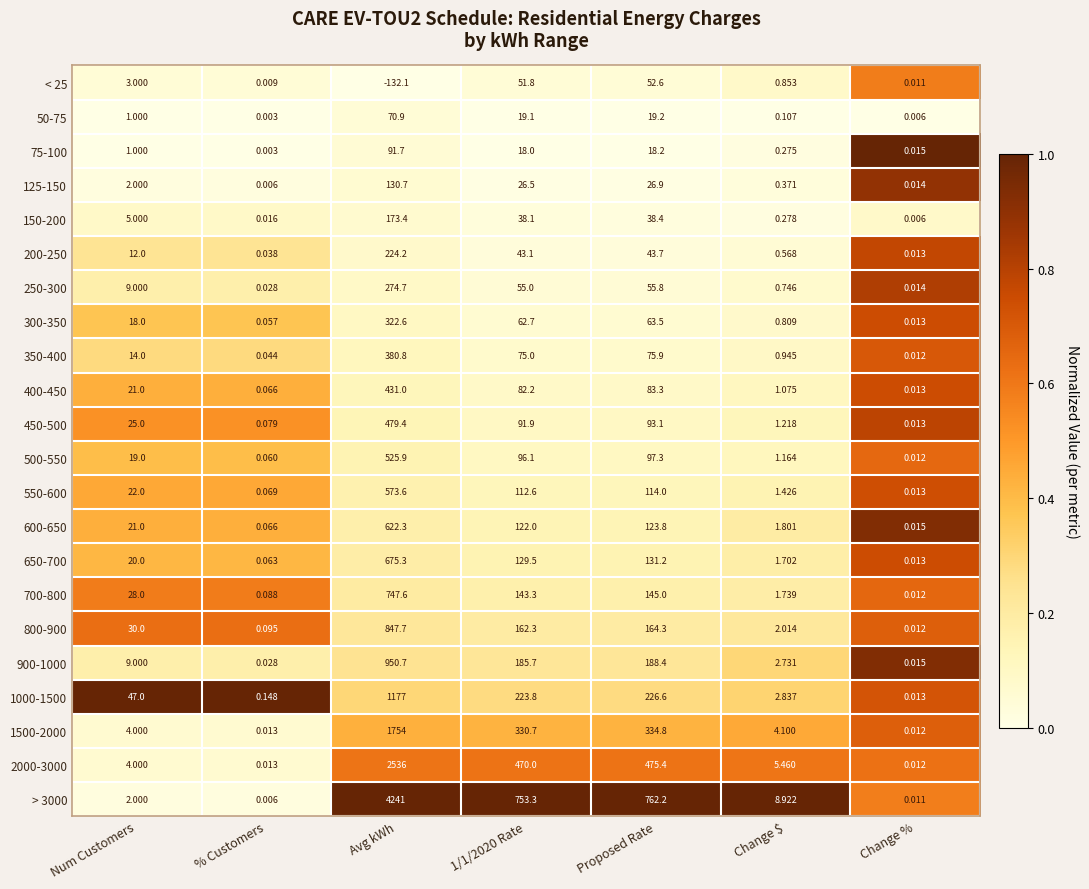

At how many categories does at least one series exceed 0?

7